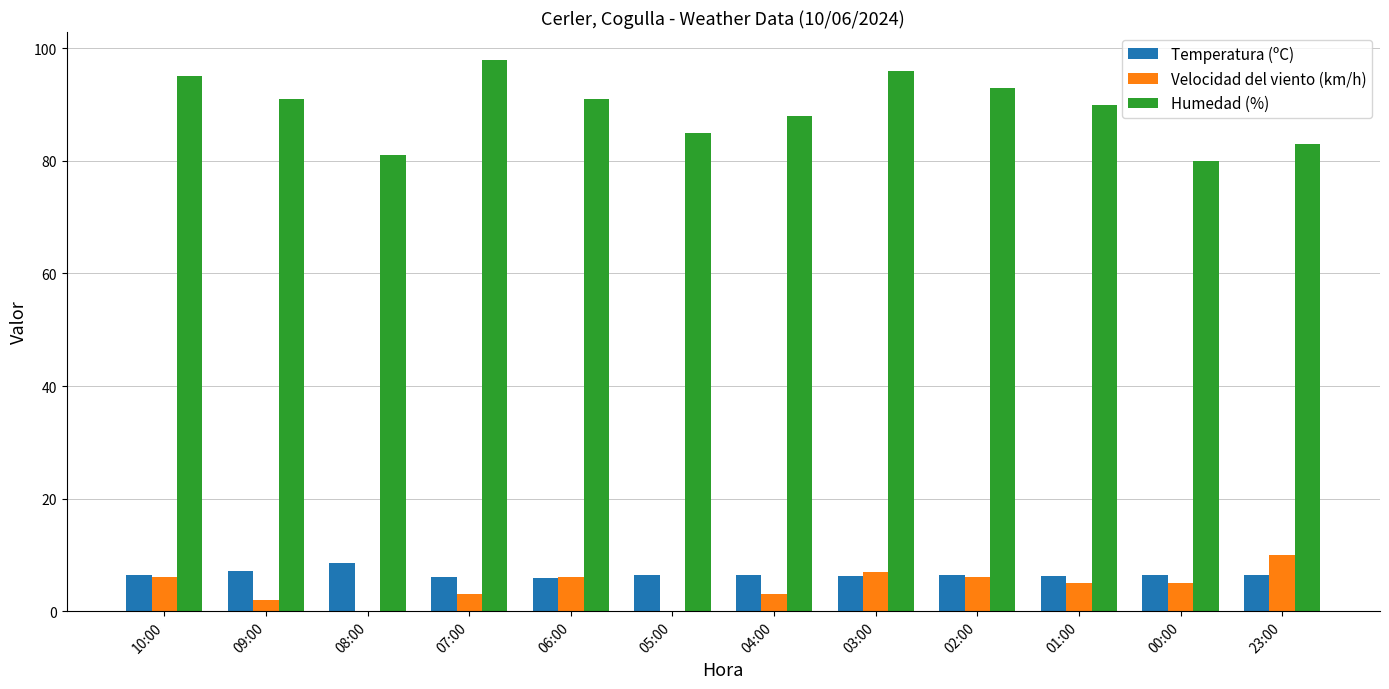

True or false: Velocidad del viento (km/h) has a value of 10.2 at 03:00.

False